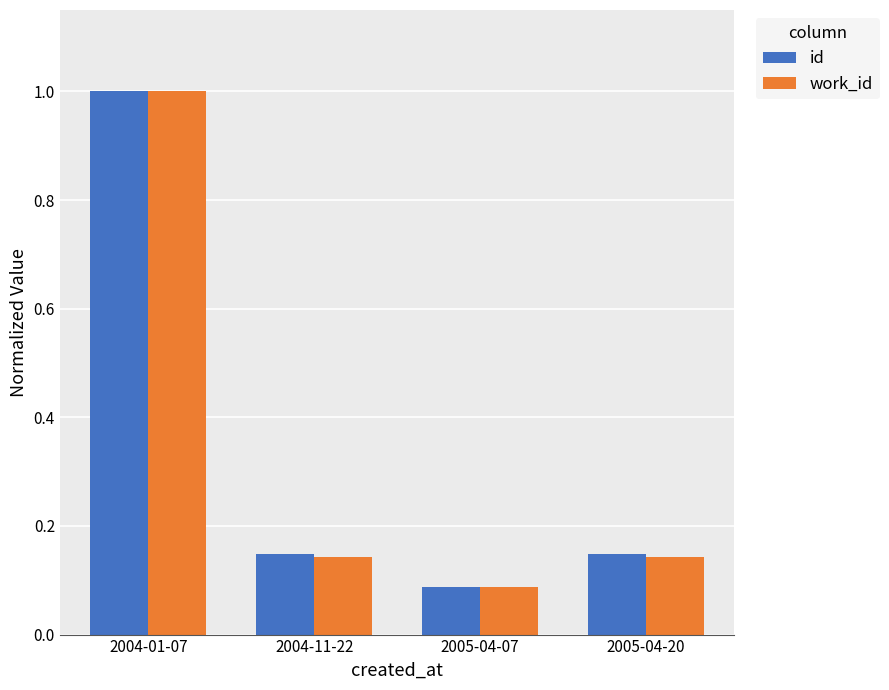

What is the maximum value shown in the chart?

1.0